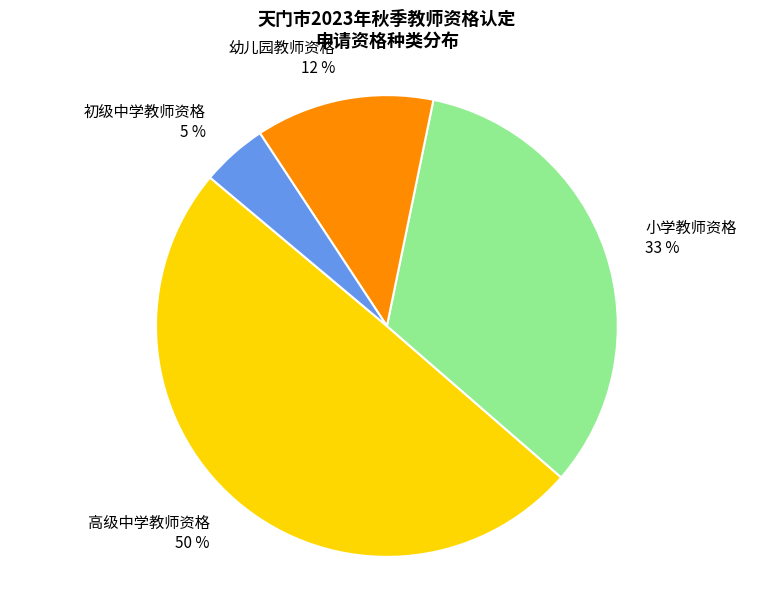

Does 幼儿园教师资格 account for over 50% of the chart?

No